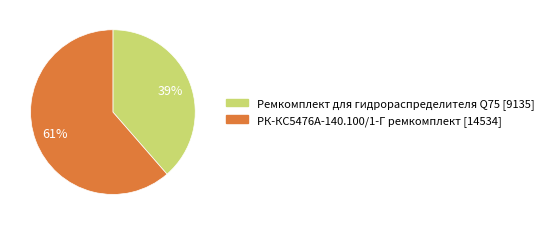

What percentage is the Ремкомплект для гидрораспределителя Q75 slice, to the nearest percent?

39%